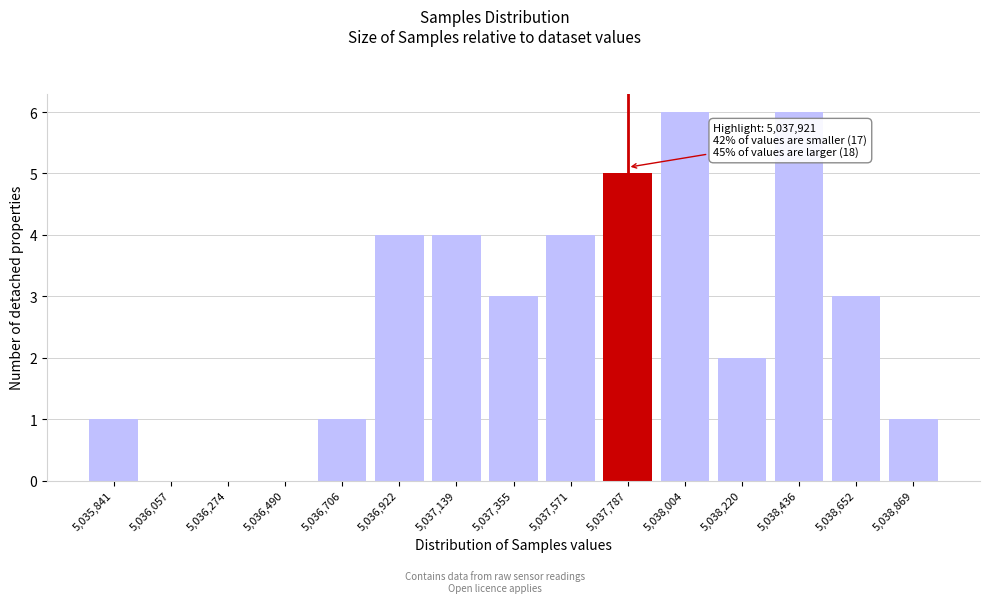

Reading left to right, what are all the values shown in this chart?

5,035,841=1	5,036,057=0	5,036,274=0	5,036,490=0	5,036,706=1	5,036,922=4	5,037,139=4	5,037,355=3	5,037,571=4	5,037,787=5	5,038,004=6	5,038,220=2	5,038,436=6	5,038,652=3	5,038,869=1